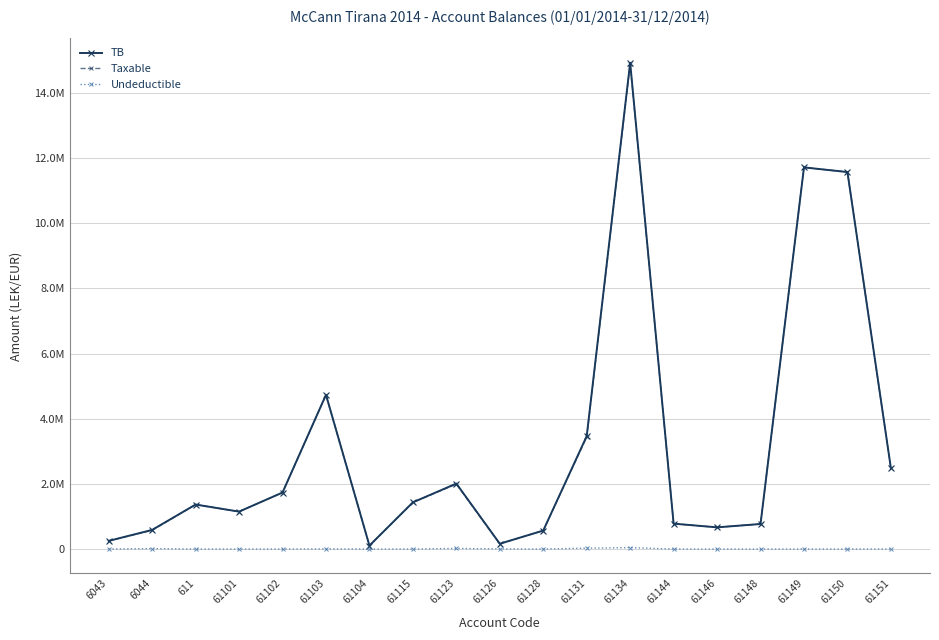

At how many categories does at least one series exceed 9865441?

3